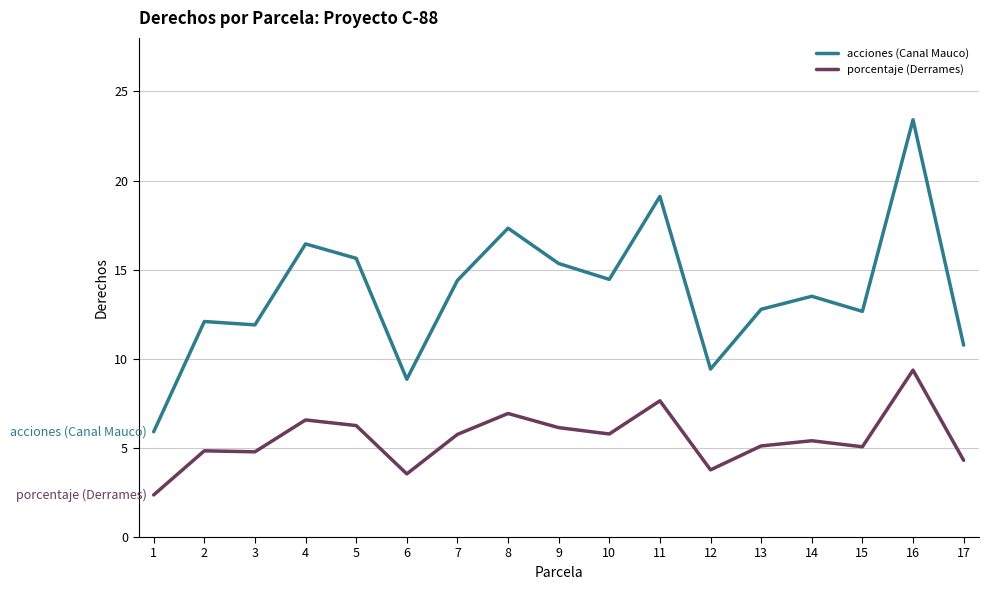

True or false: acciones (Canal Mauco) and porcentaje (Derrames) cross at least once.

False